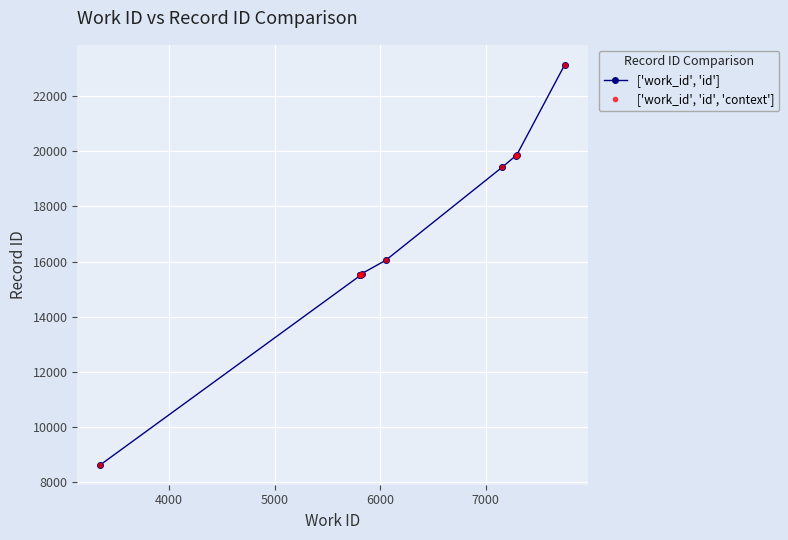

True or false: ['work_id', 'id'] and ['work_id', 'id', 'context'] intersect in this chart.

False